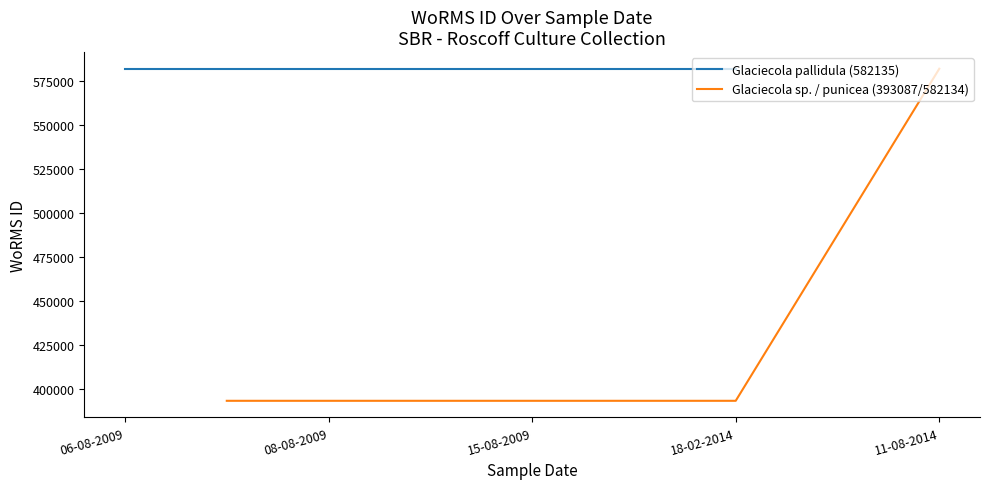

Which series has the largest total across all categories?

Glaciecola pallidula (582135)